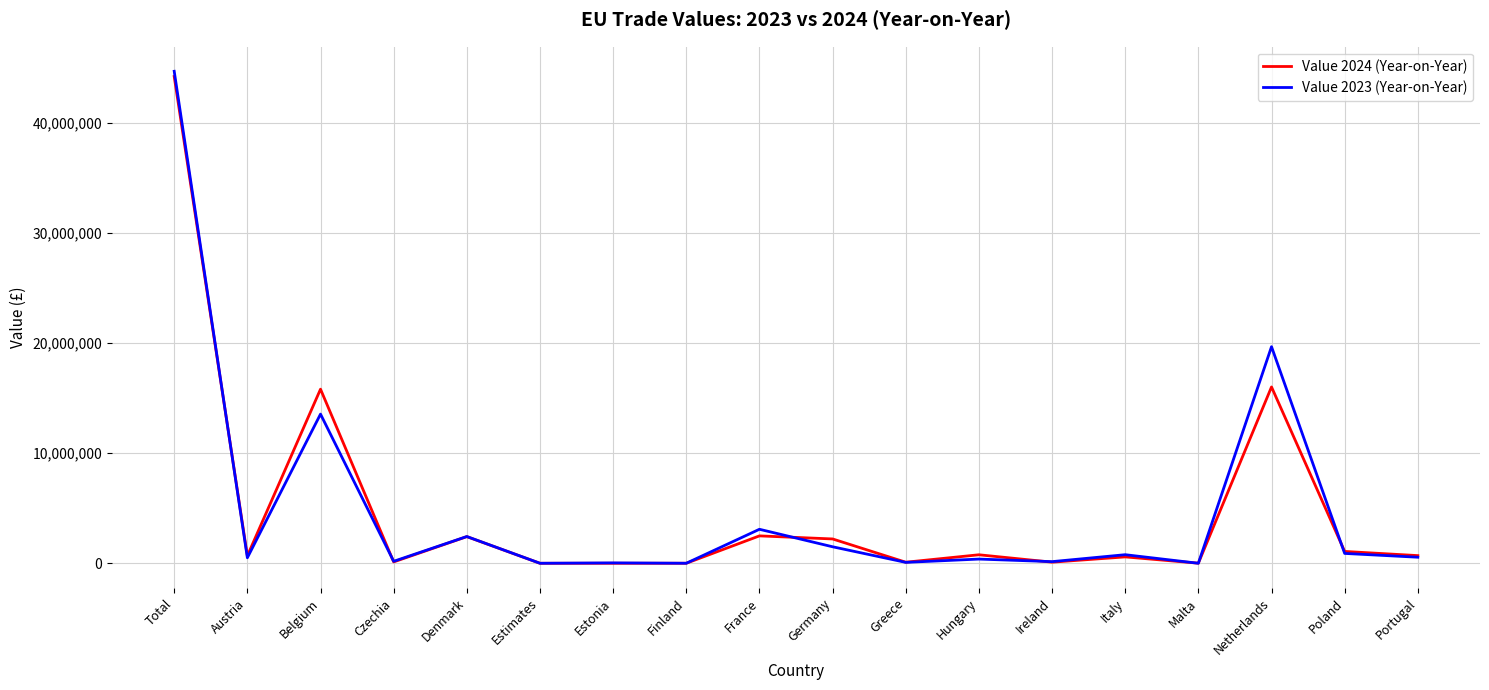

How many categories are shown in the chart?

18